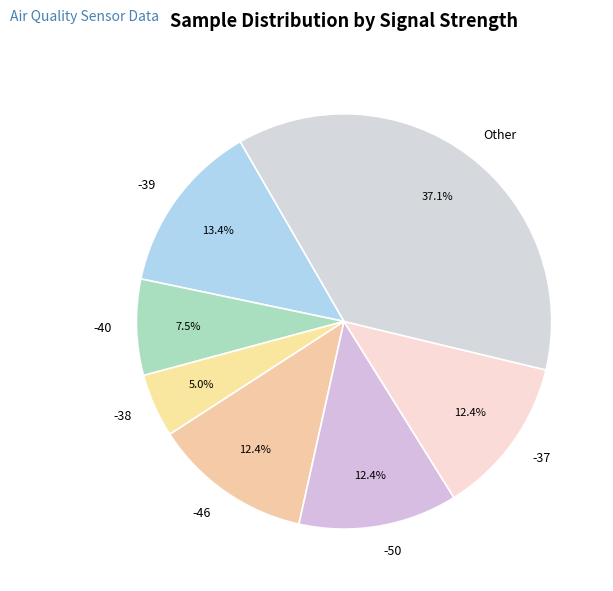

Is there any slice that represents more than half of the pie?

No